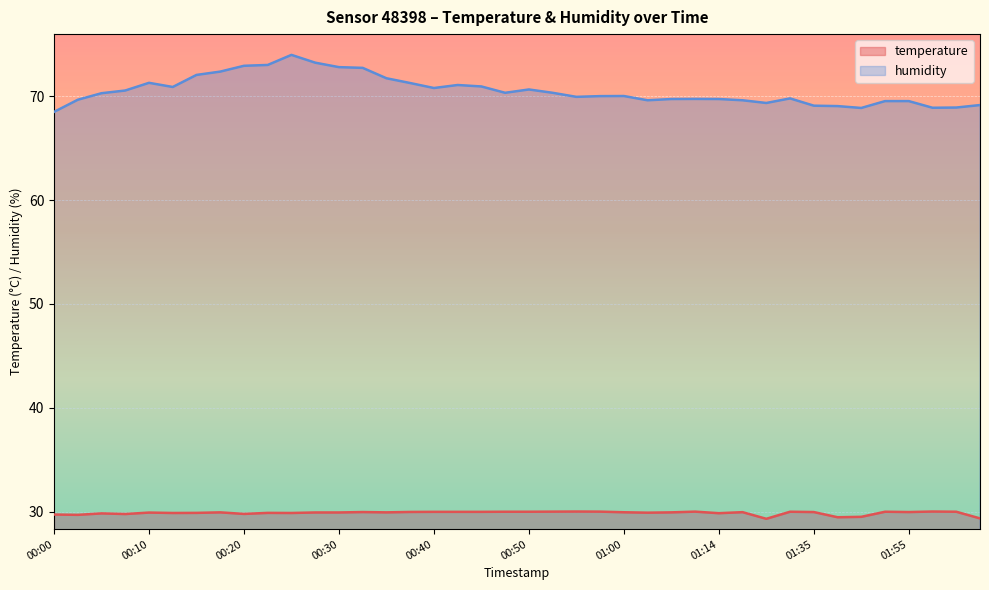

Where does the humidity series first go above 70?

00:05